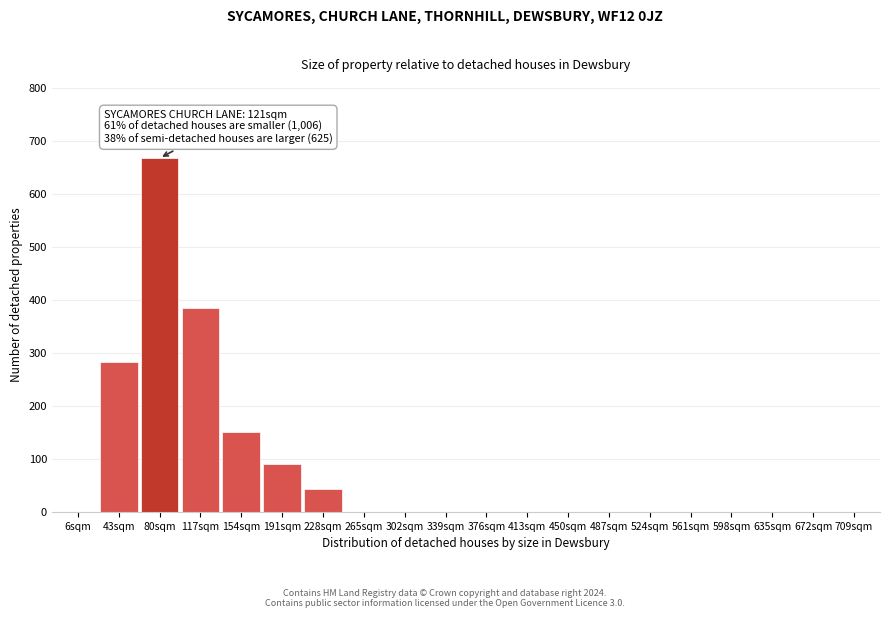

Reading right to left, extract all data points from this chart.

709sqm=0	672sqm=0	635sqm=0	598sqm=0	561sqm=0	524sqm=0	487sqm=0	450sqm=0	413sqm=0	376sqm=0	339sqm=0	302sqm=0	265sqm=0	228sqm=43	191sqm=90	154sqm=152	117sqm=386	80sqm=668	43sqm=284	6sqm=0